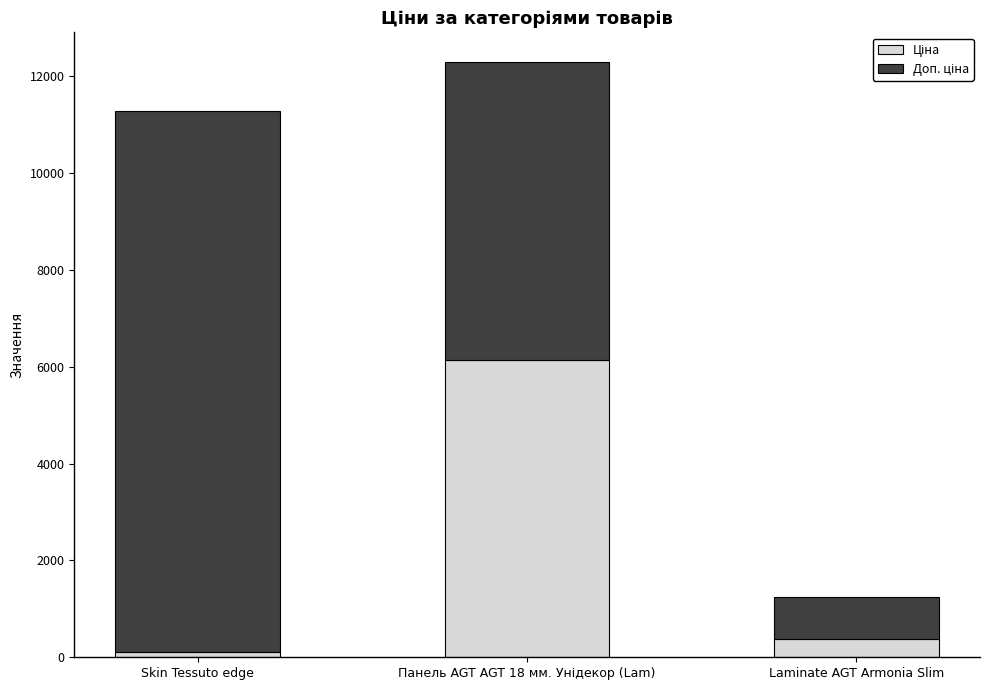

What is the total value across all series at Laminate AGT Armonia Slim?

1235.9